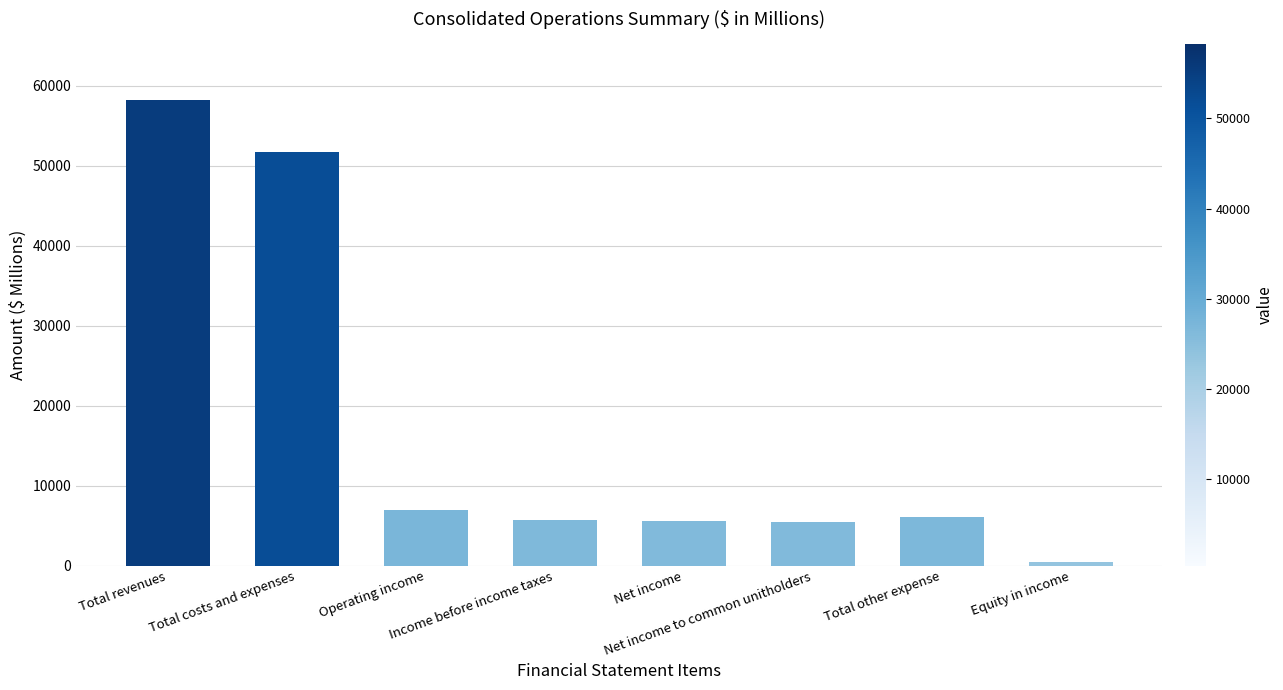

What is the sum of the values at Total costs and expenses and Operating income?

58650